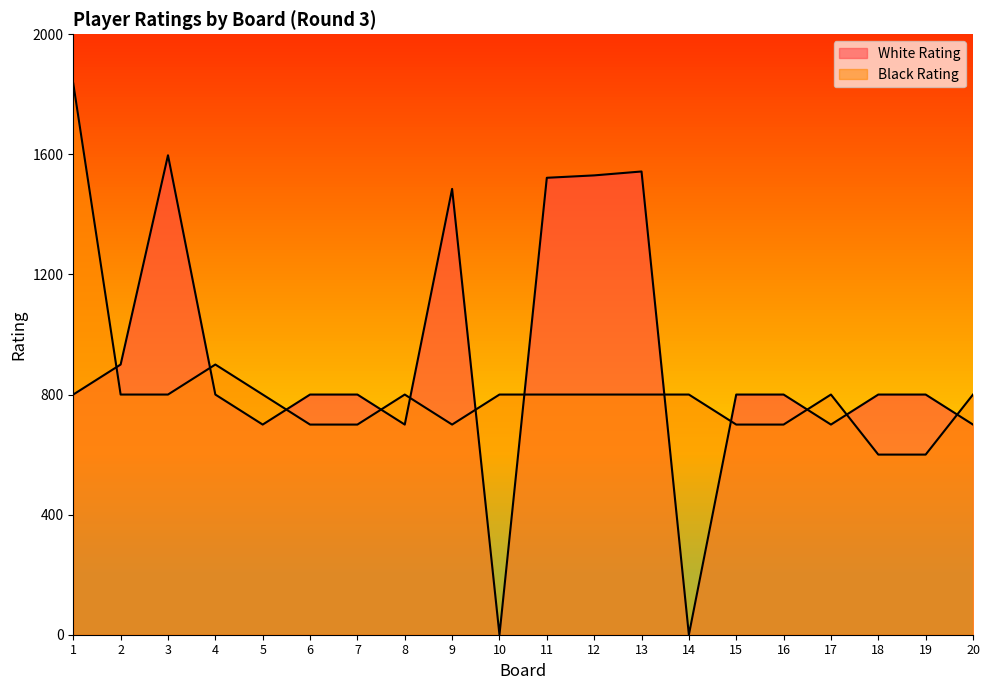

What is the value of the White Rating point at the 16th from the left?

800